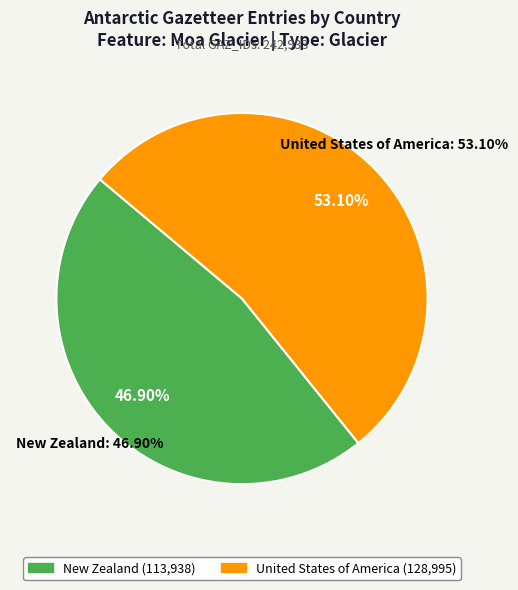

Which category has the smallest portion of the pie?

New Zealand